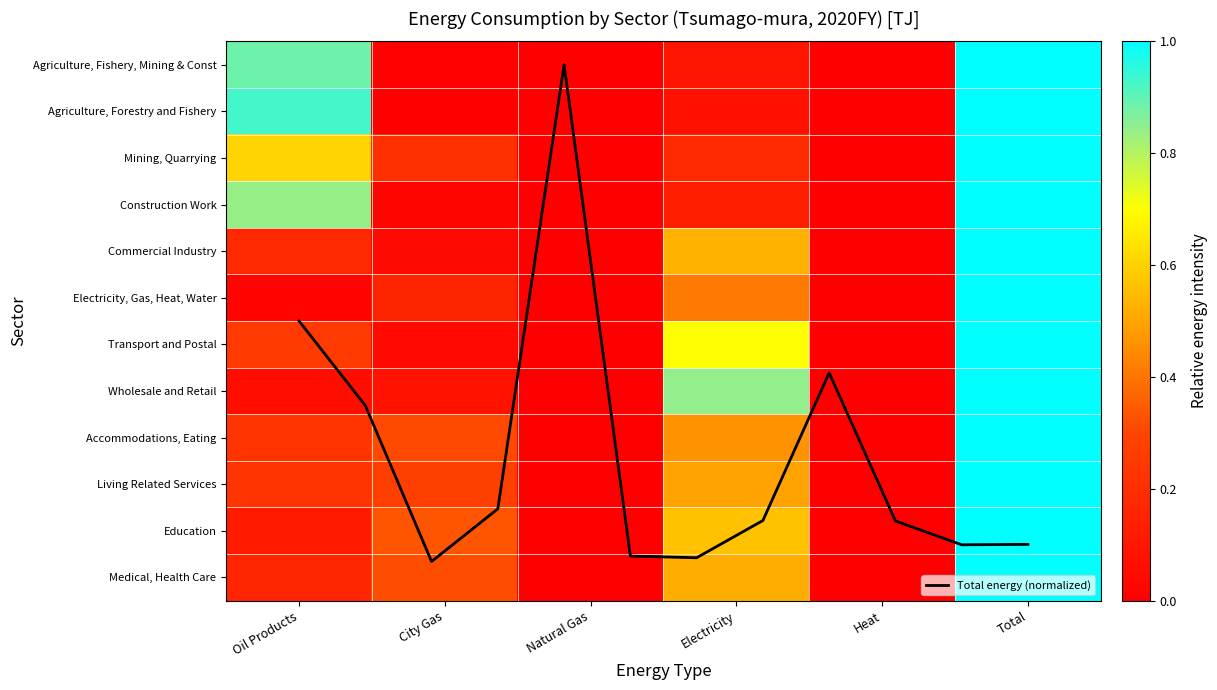

What is the difference between the maximum and minimum values in the Accommodations, Eating series?

1.0